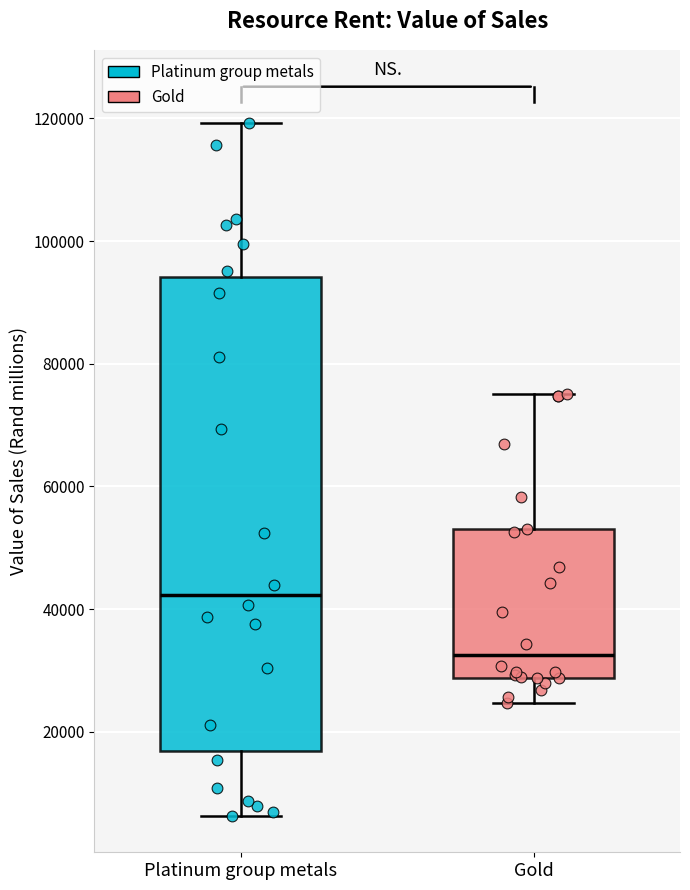

Reading left to right, read every box against the y-axis: the position of its median line, the range the box covers, and the ends of its whiskers. The values are not printed on the chart, so give them approximately, as read against the axis.

Platinum group metals: median 42000, box 16000 to 94000, whiskers 6000 to 120000
Gold: median 32000, box 28000 to 52000, whiskers 24000 to 76000